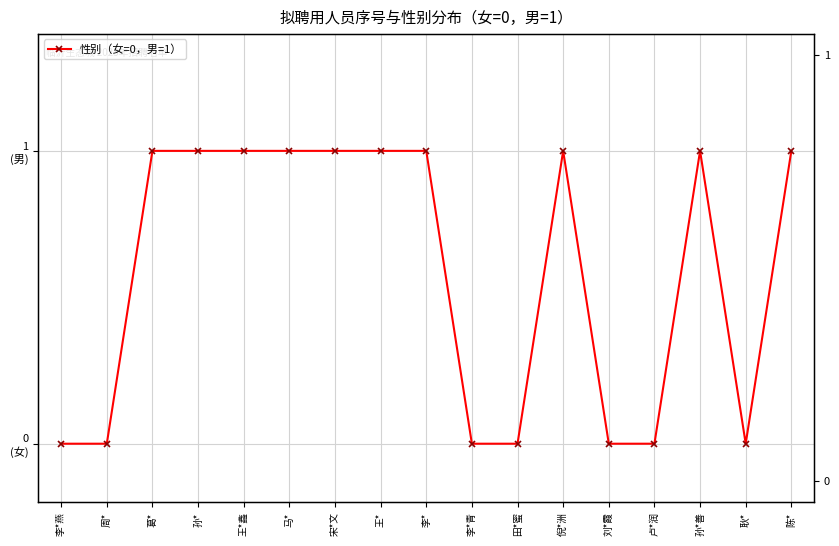

Where is the first local maximum?

倪*洲